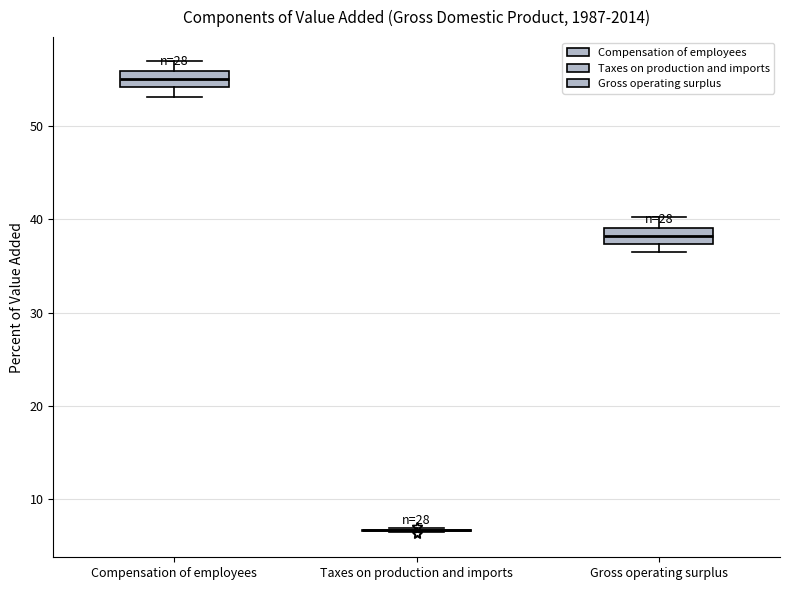

Reading left to right, transcribe this box plot: for each box, give where its median line is, the range the box spans, and where its two whiskers end, as read against the y-axis. The values are not printed on the chart, so give them approximately, as read against the axis.

Compensation of employees: median 55, box 54 to 56, whiskers 53 to 57
Taxes on production and imports: box collapsed to a line at 7, whiskers 7 to 7
Gross operating surplus: median 38, box 37 to 39, whiskers 37 (below the box's lower edge) to 40